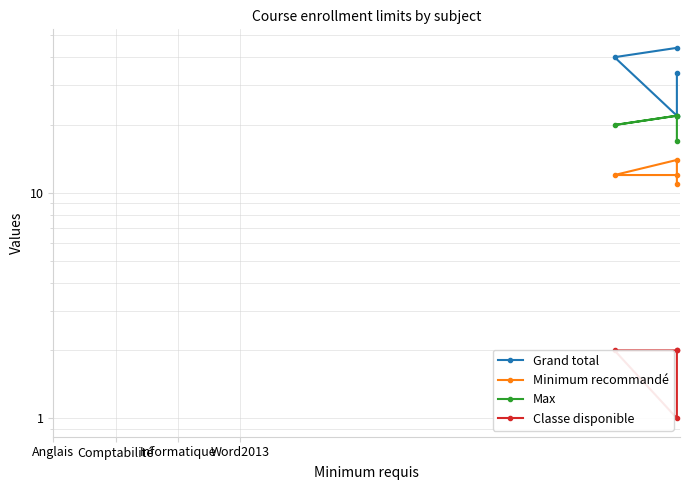

How many Grand total values are between 34 and 44?

3